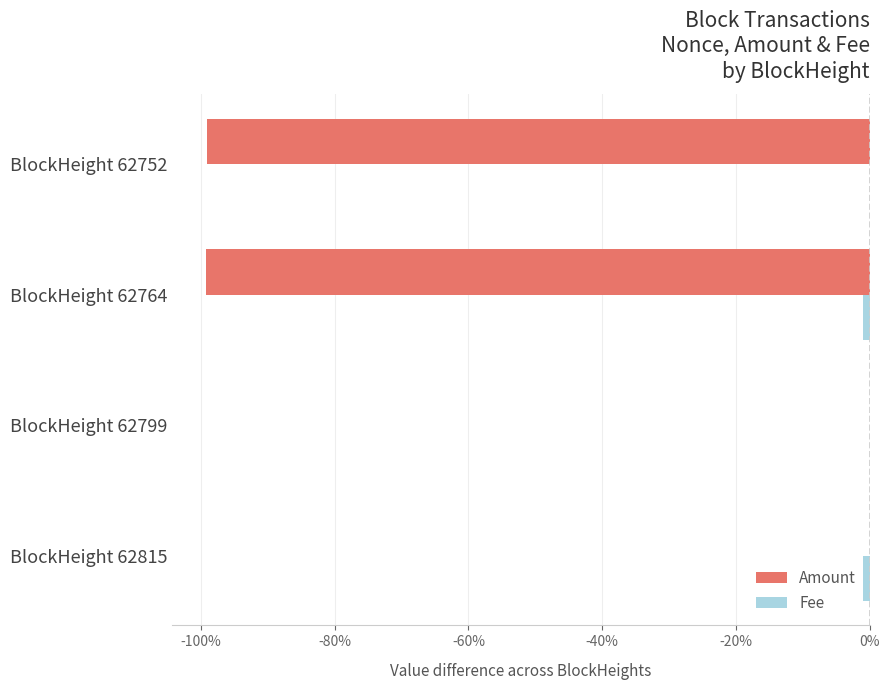

The value of Amount at BlockHeight 62815 is -0.0. True or false?

True